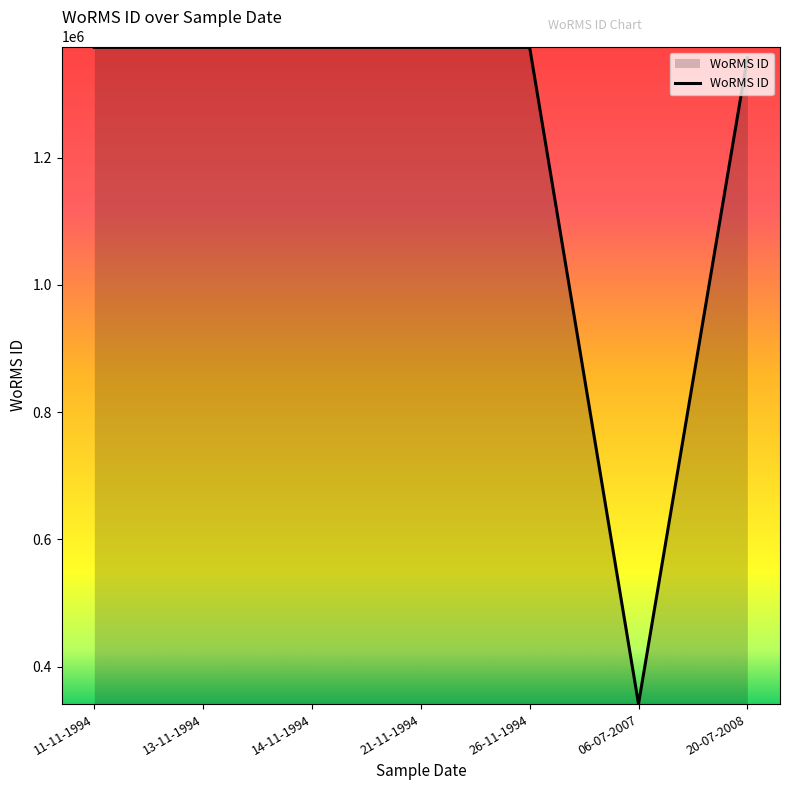

What is the difference between the second highest and second lowest values?

16602